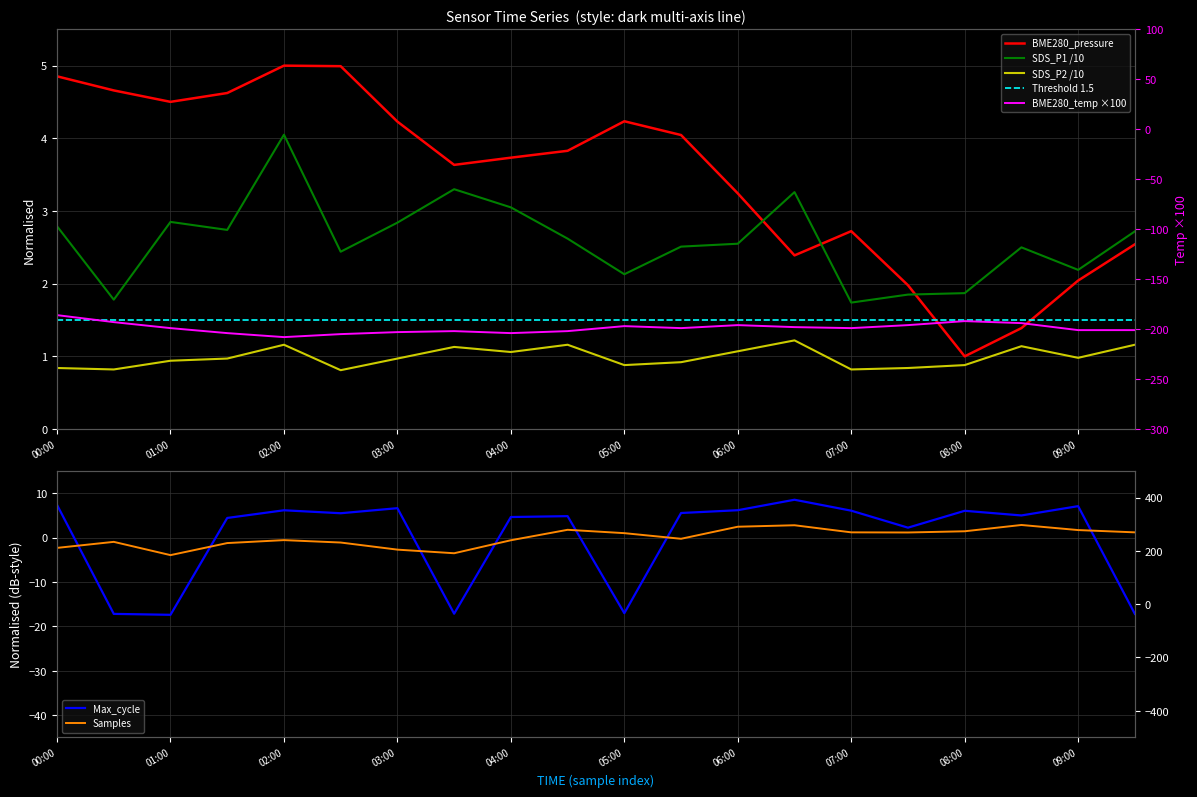

What is the label of the 19th point from the left?

09:00